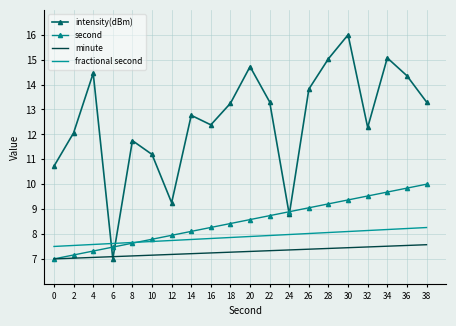

What is the maximum value shown in the chart?

16.0